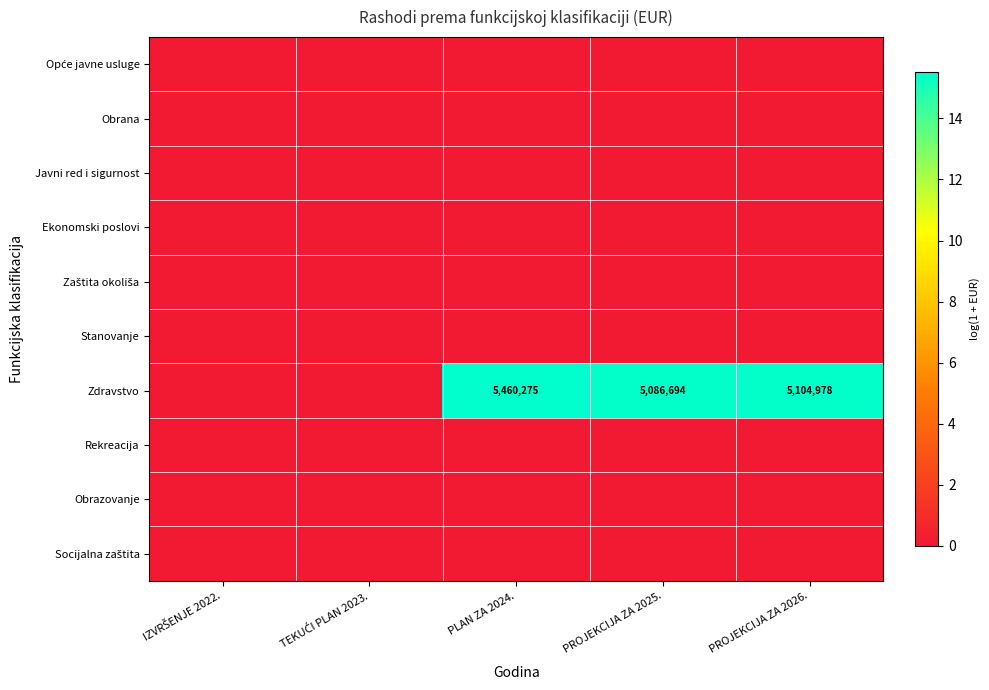

What is the total value across all series at PROJEKCIJA ZA 2026.?

15.4